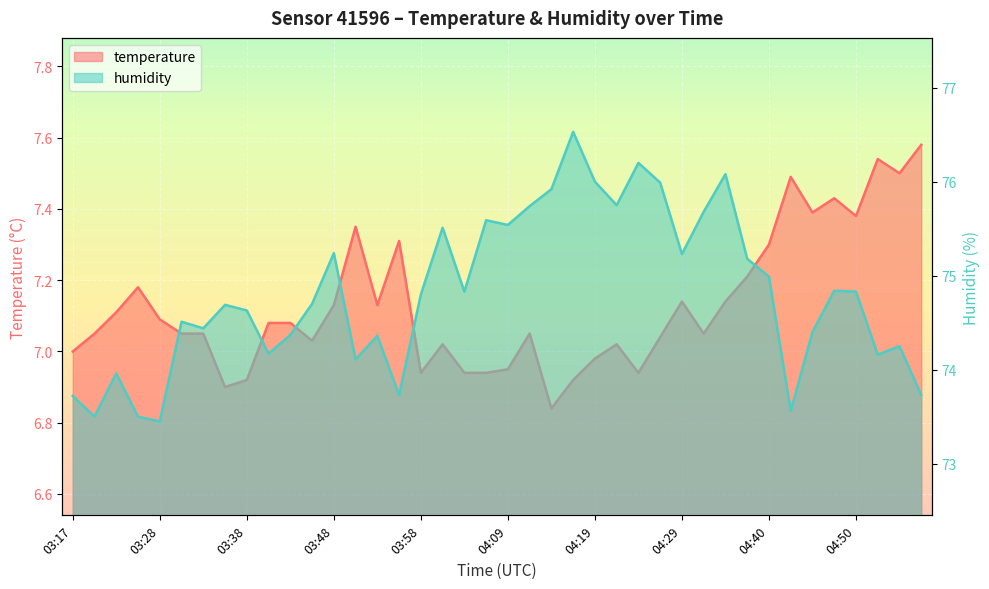

What is the sum of all temperature values?

285.2